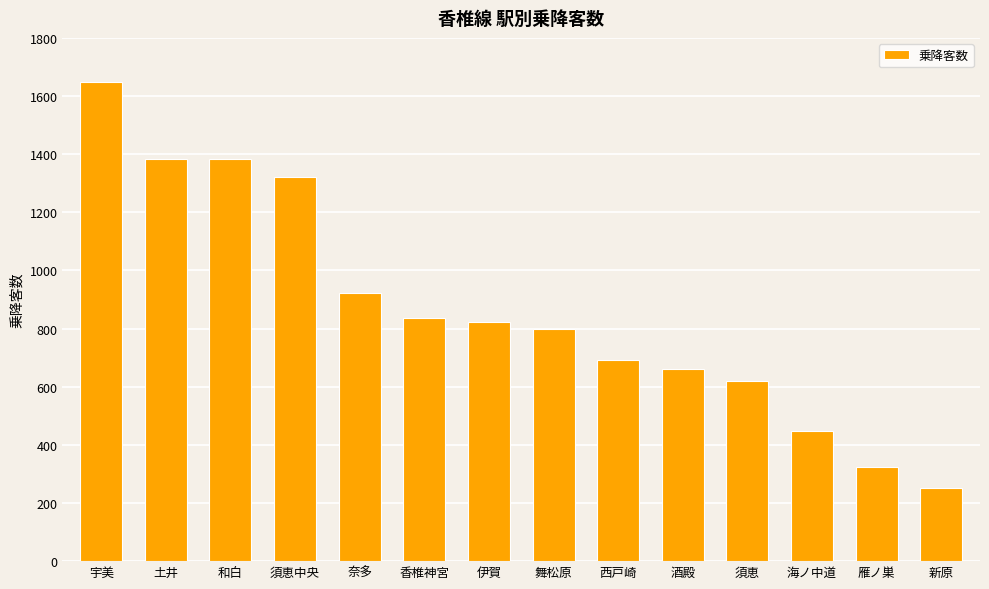

What is the change in value from 土井 to 新原?

-1132